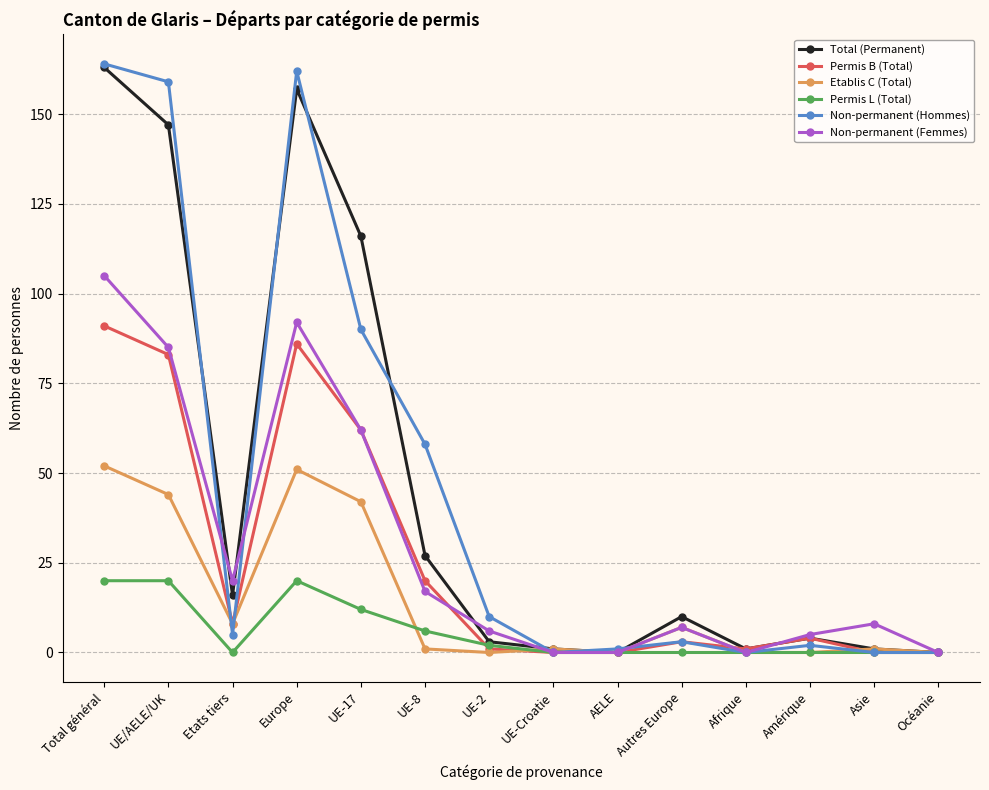

What is the greatest value displayed?

164